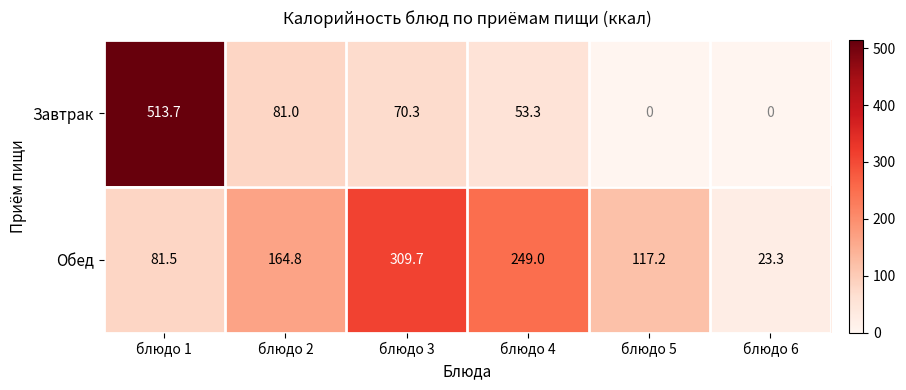

Which series has the largest total across all categories?

Обед